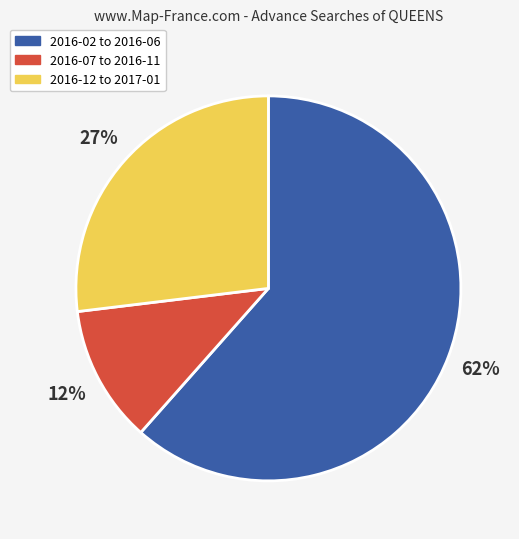

How many segments does this pie chart have?

3